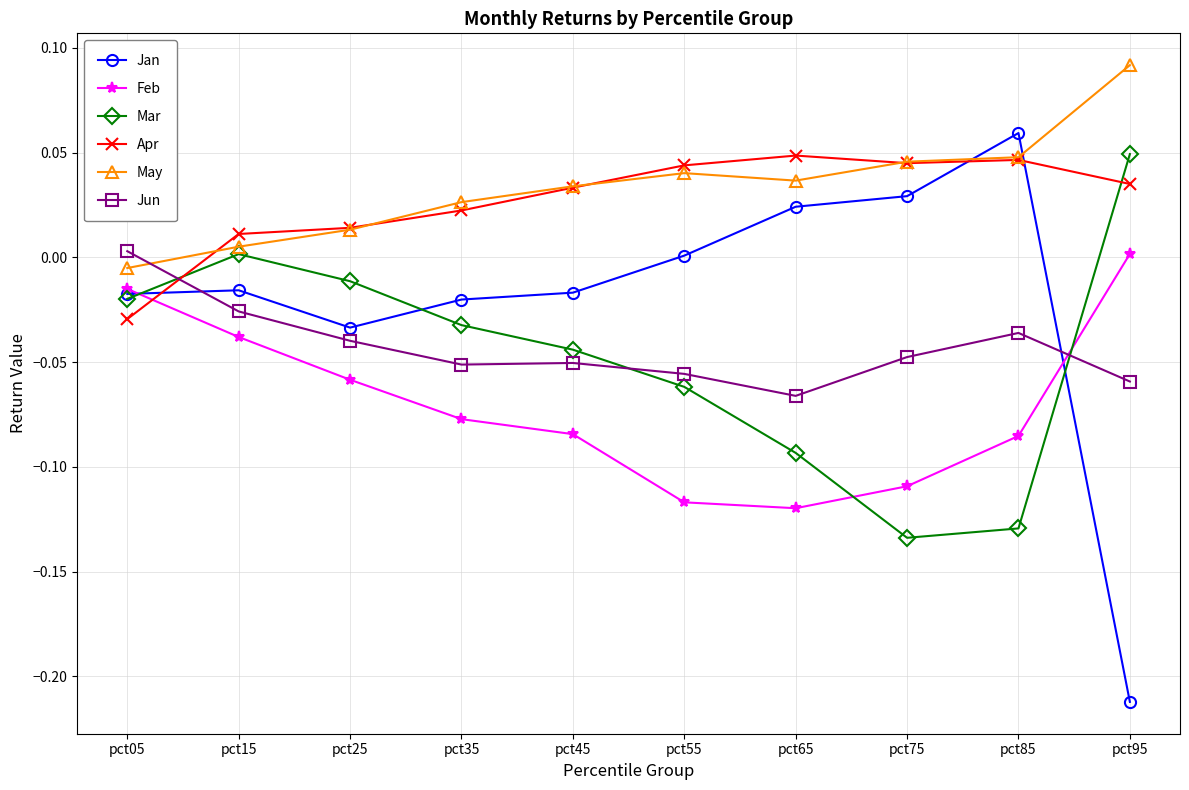

At how many categories does at least one series exceed 0?

10